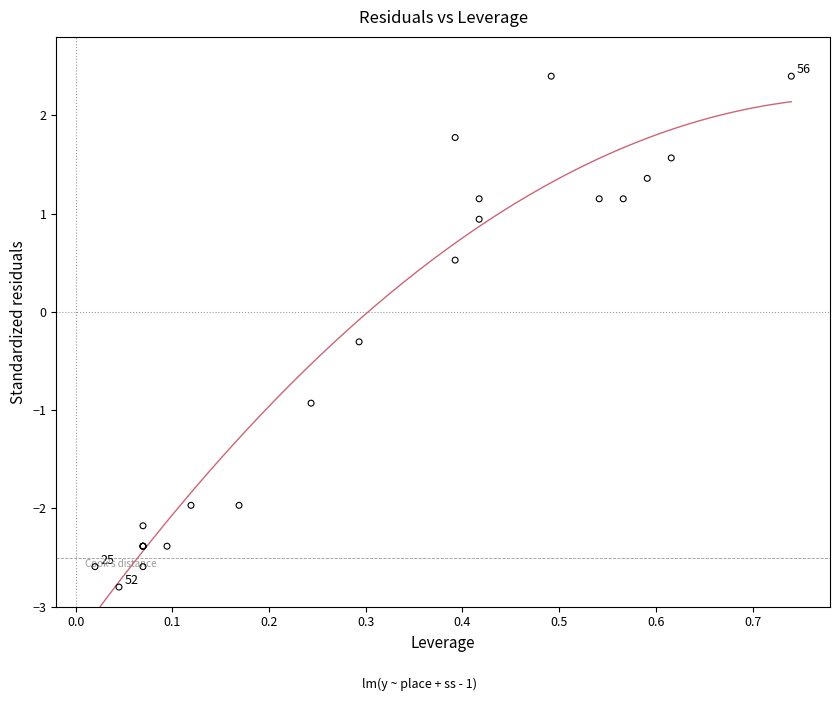

What Y value in the scatter plot is closest to 0?

-0.3